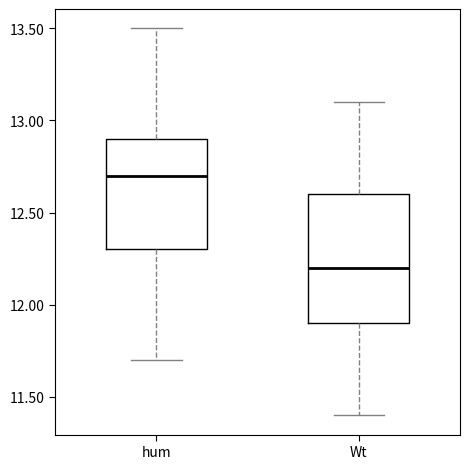

Which box has the highest median line?

hum